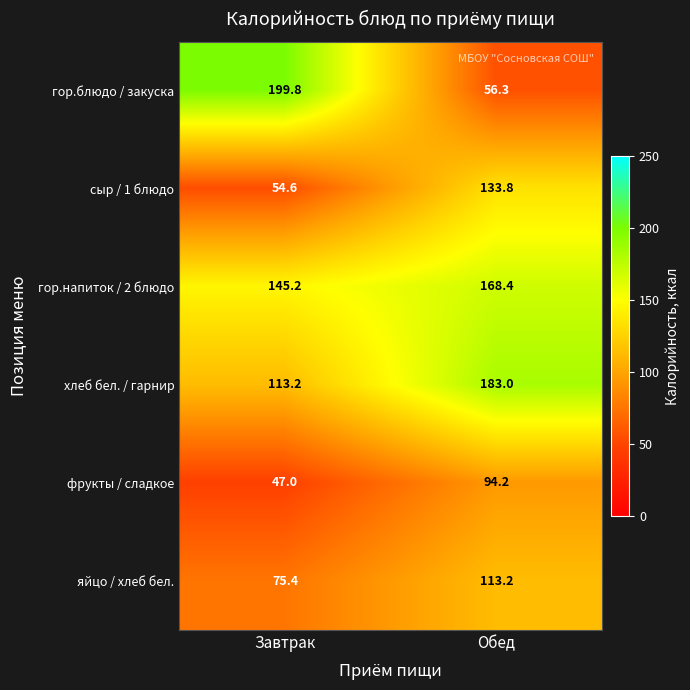

How many series are shown in this chart?

6